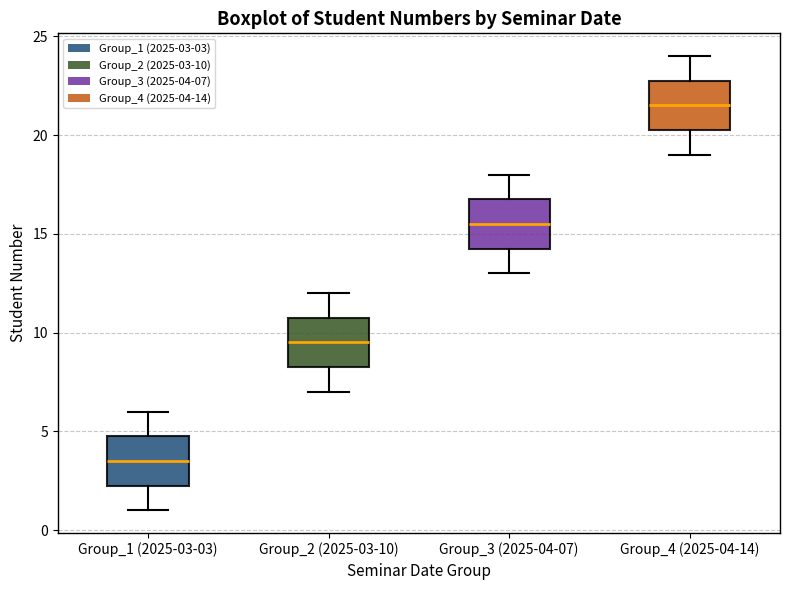

Reading left to right, transcribe this box plot: for each box, give where its median line is, the range the box spans, and where its two whiskers end, as read against the y-axis. The values are not printed on the chart, so give them approximately, as read against the axis.

Group_1 (2025-03-03): median 3.5, box 2.5 to 5.0, whiskers 1.0 to 6.0
Group_2 (2025-03-10): median 9.5, box 8.5 to 11.0, whiskers 7.0 to 12.0
Group_3 (2025-04-07): median 15.5, box 14.5 to 17.0, whiskers 13.0 to 18.0
Group_4 (2025-04-14): median 21.5, box 20.5 to 23.0, whiskers 19.0 to 24.0